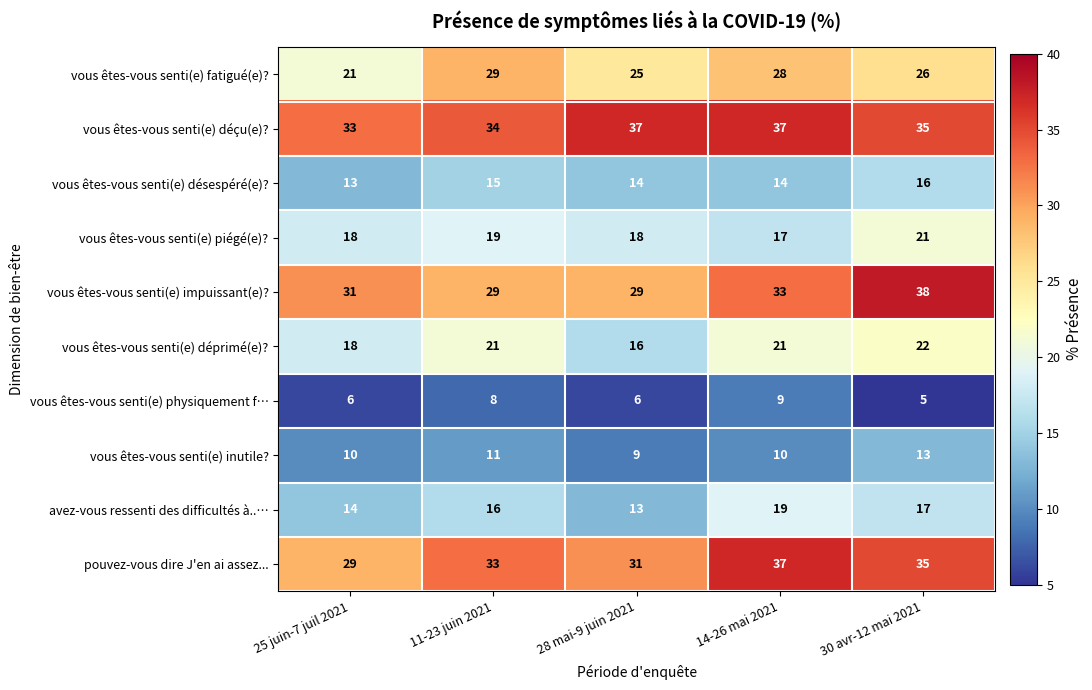

What is the average value of the vous êtes-vous senti(e) physiquement f… series?

7